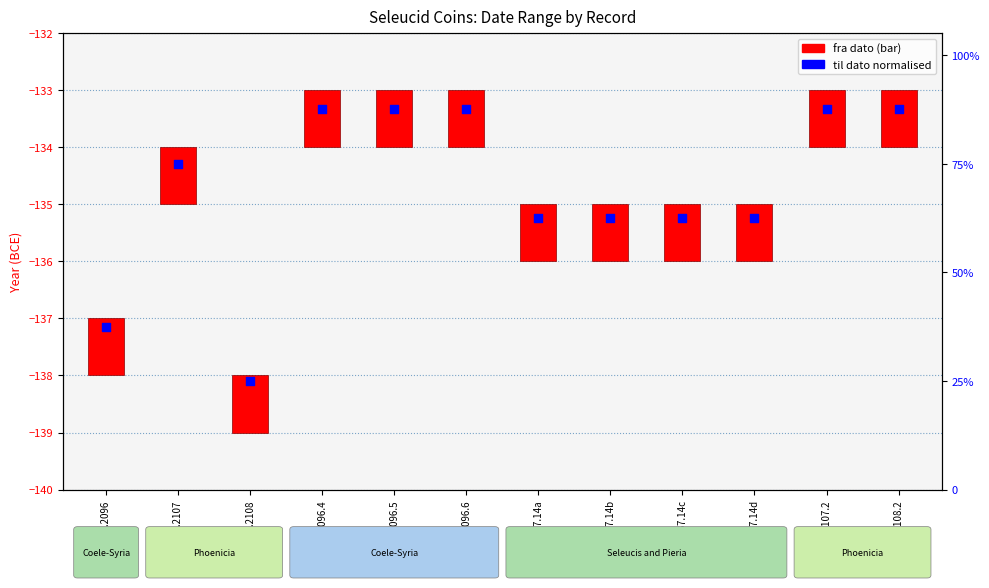

Is the value of fra dato at sc.1.2067.14a greater than the value of til dato (normalised) at sc.1.2096?

No